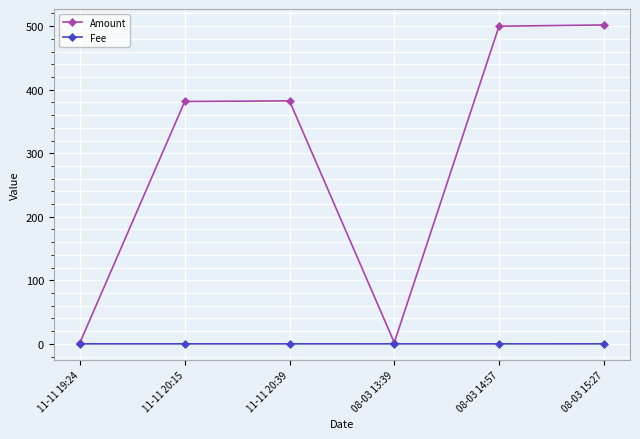

What is the difference between the maximum and minimum values in the Amount series?

500.0